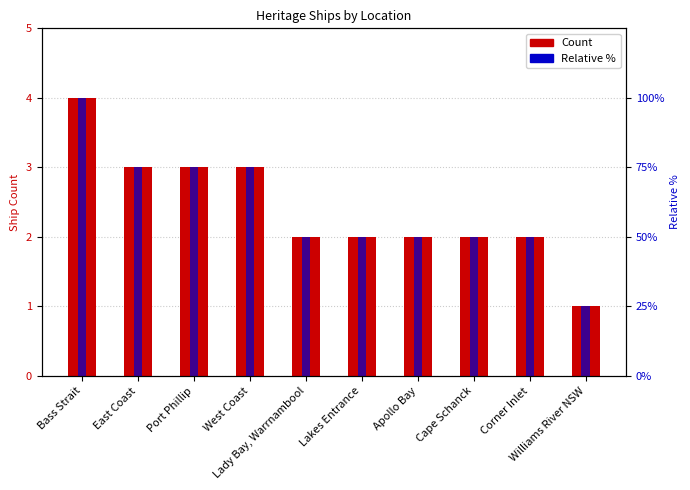

Is it true that Relative % equals 50 at Lady Bay, Warrnambool?

True